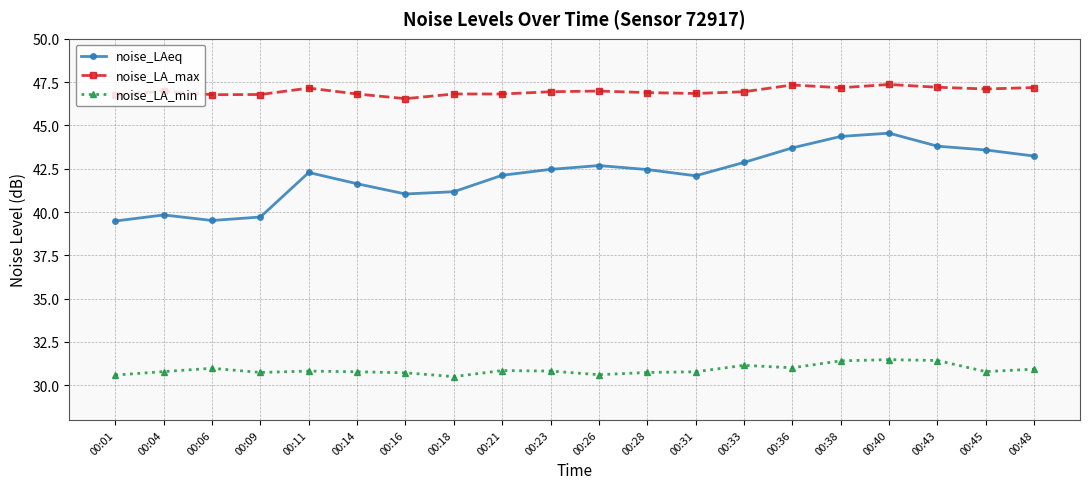

True or false: noise_LA_max and noise_LAeq cross at least once.

False